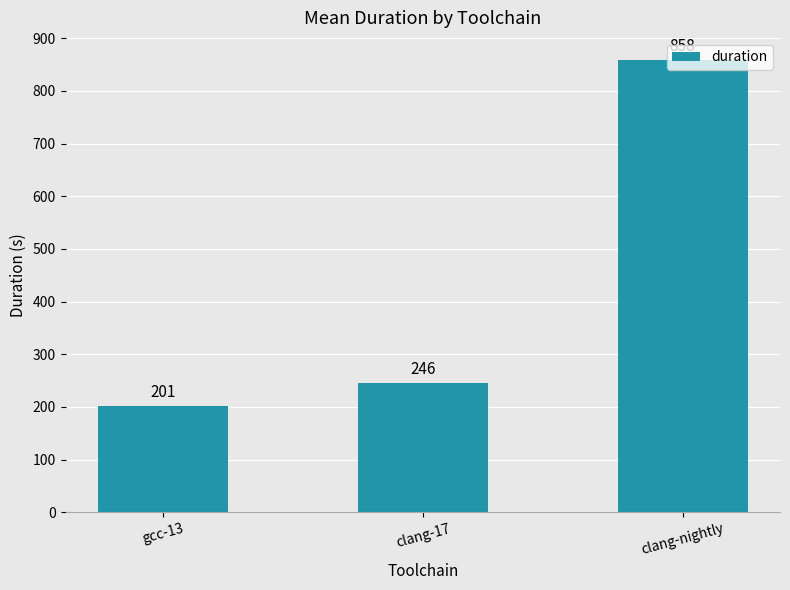

Does the chart contain stacked bars?

No